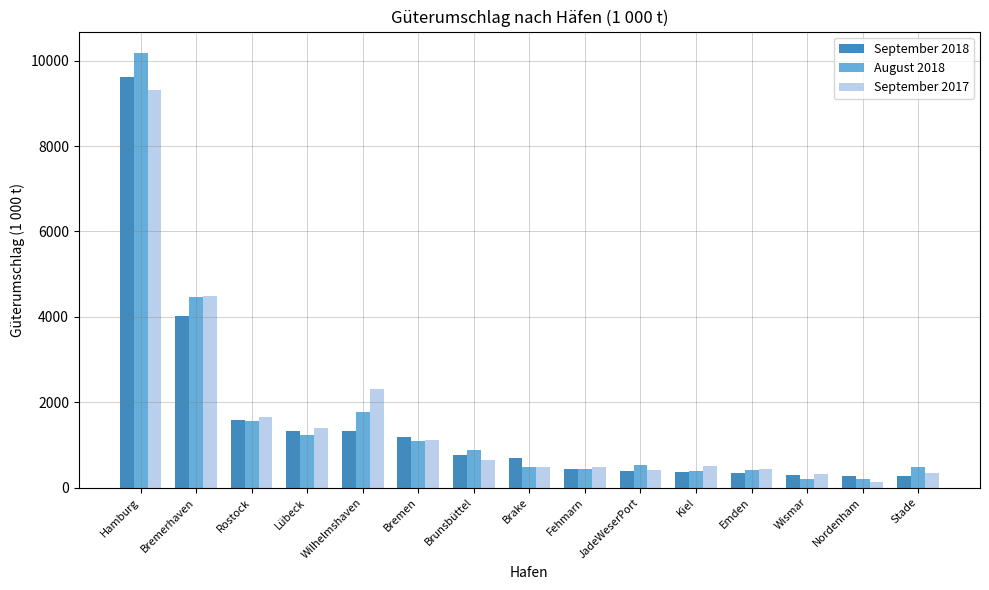

Is it true that September 2017 equals 470.8 at Fehmarn?

True